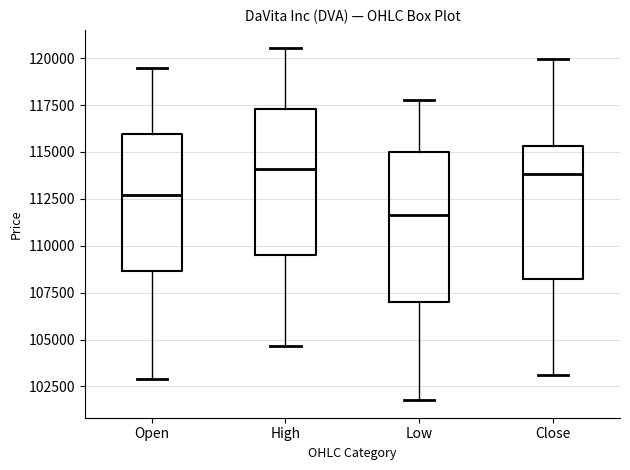

Where is the lower edge of the box for Low on the y-axis? The values are not printed on the chart, so give them approximately, as read against the axis.

107000